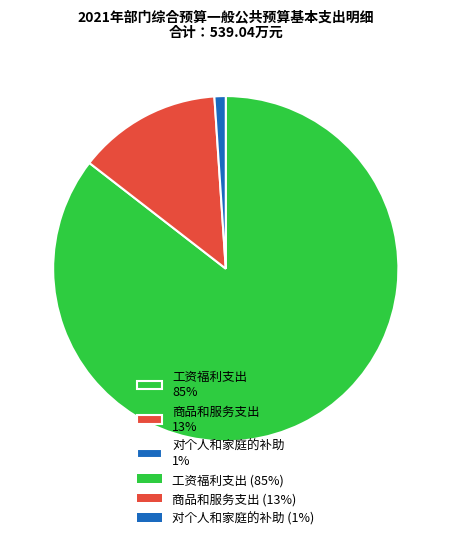

Do 对个人和家庭的补助 1% and 商品和服务支出 13% together represent more than half of the pie?

No